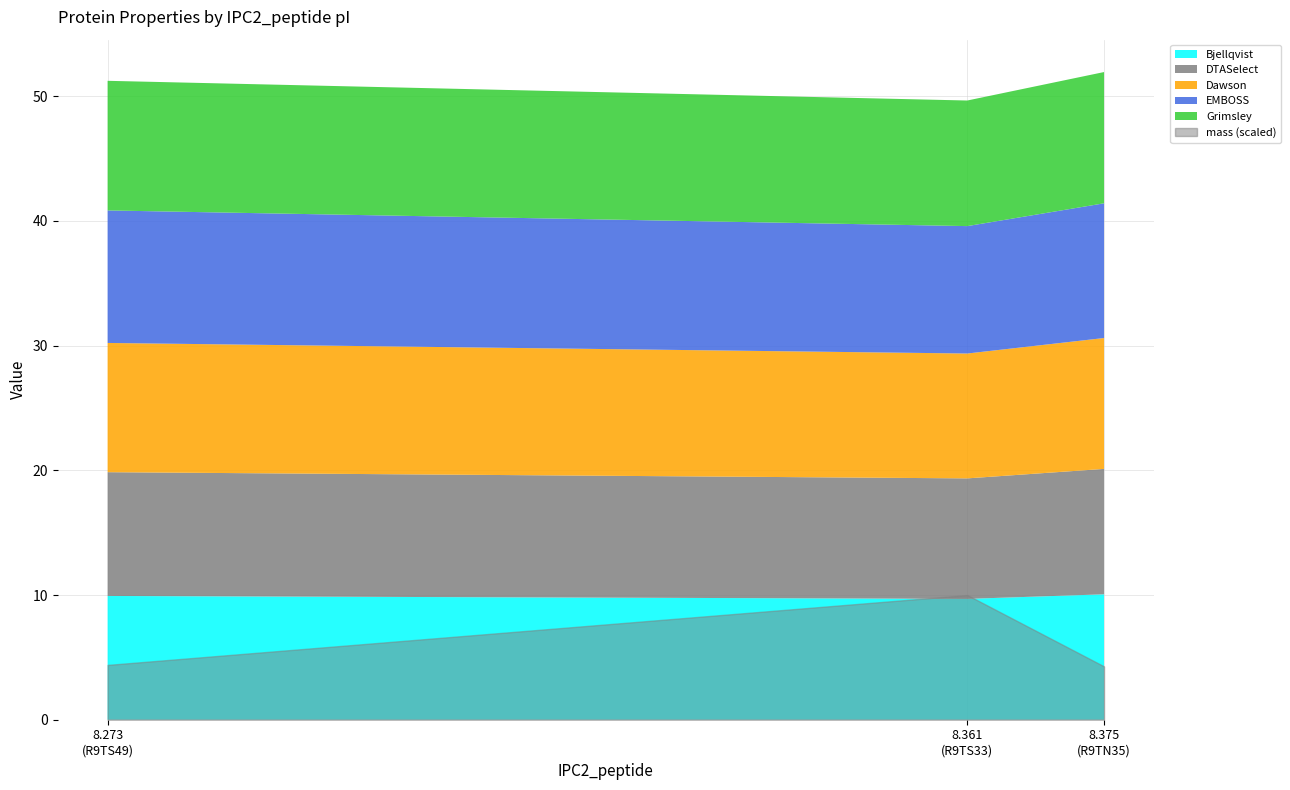

What is the highest value of the EMBOSS series?

10.8